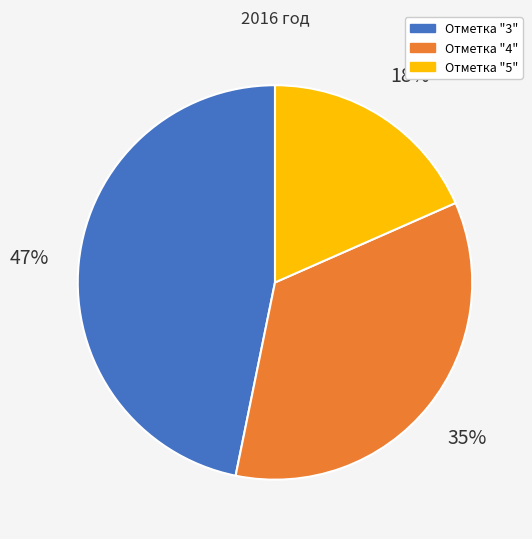

What percentage is the Отметка "3" slice, to the nearest percent?

47%